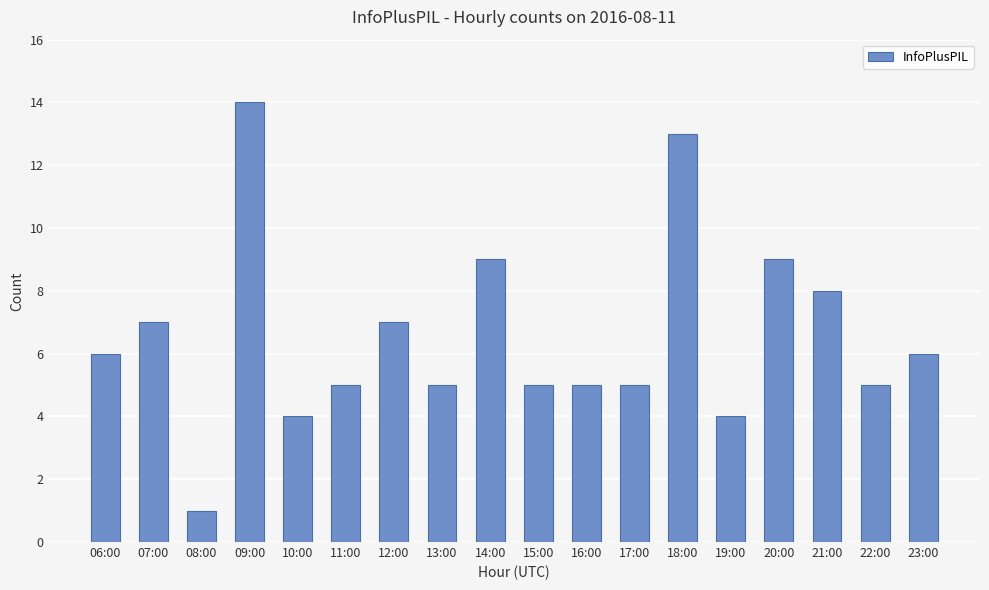

What is the maximum value shown in the chart?

14